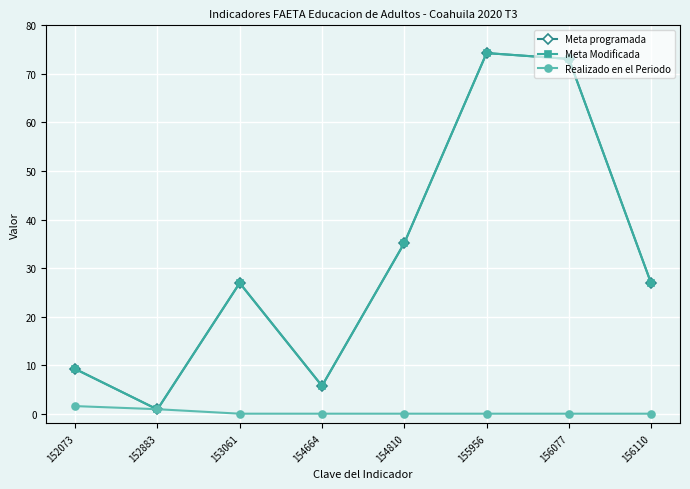

What is the value of the Meta programada point at the 7th from the left?

73.1